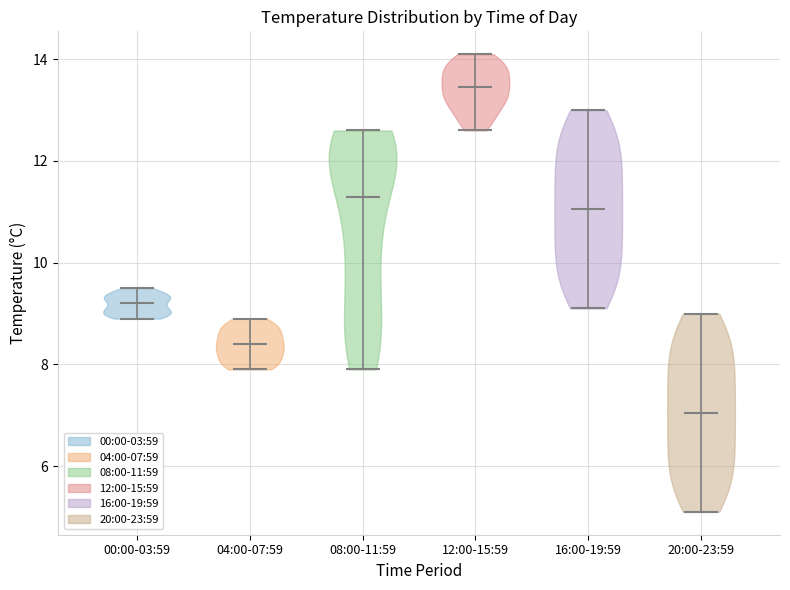

Which violin has the lowest median line?

20:00-23:59